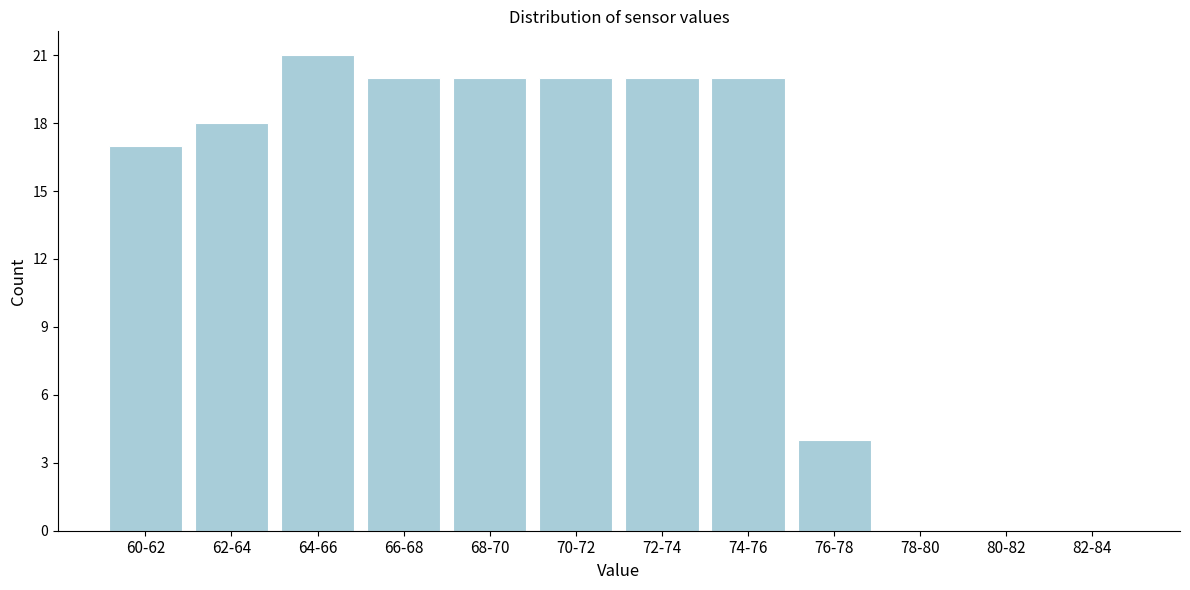

Reading left to right, list all the values displayed in this chart.

60-62=17	62-64=18	64-66=21	66-68=20	68-70=20	70-72=20	72-74=20	74-76=20	76-78=4	78-80=0	80-82=0	82-84=0